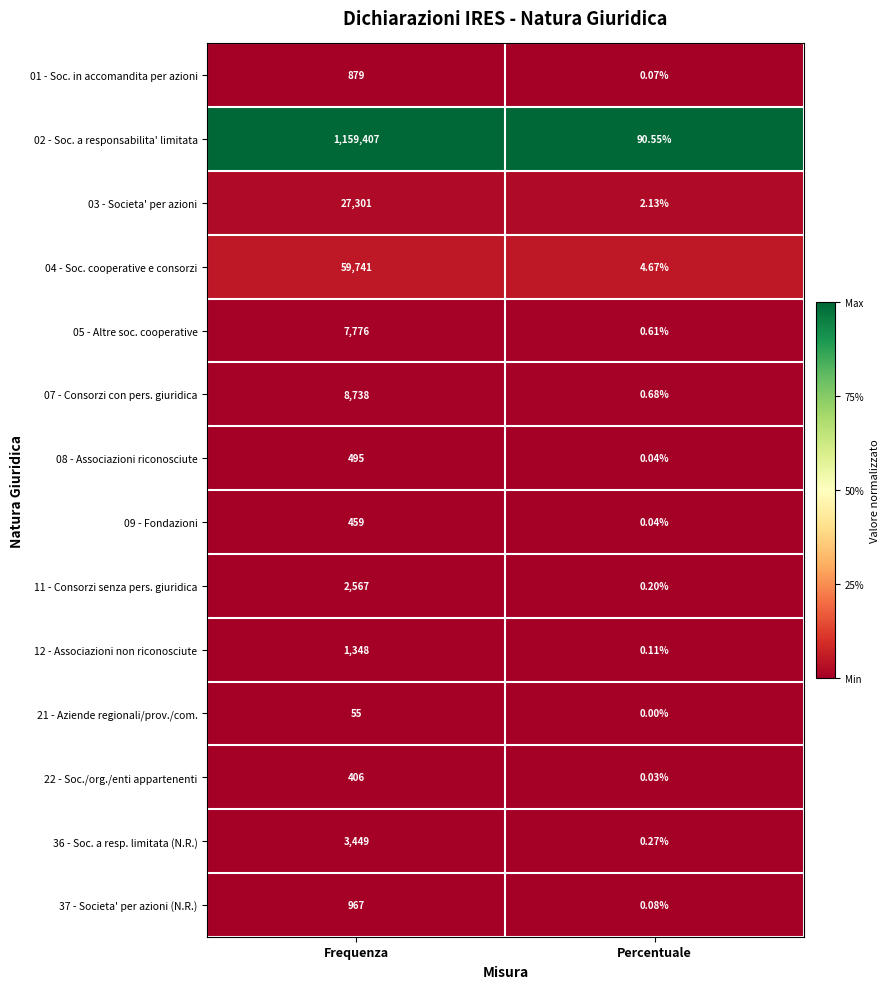

At which label does 09 - Fondazioni reach its peak?

Frequenza